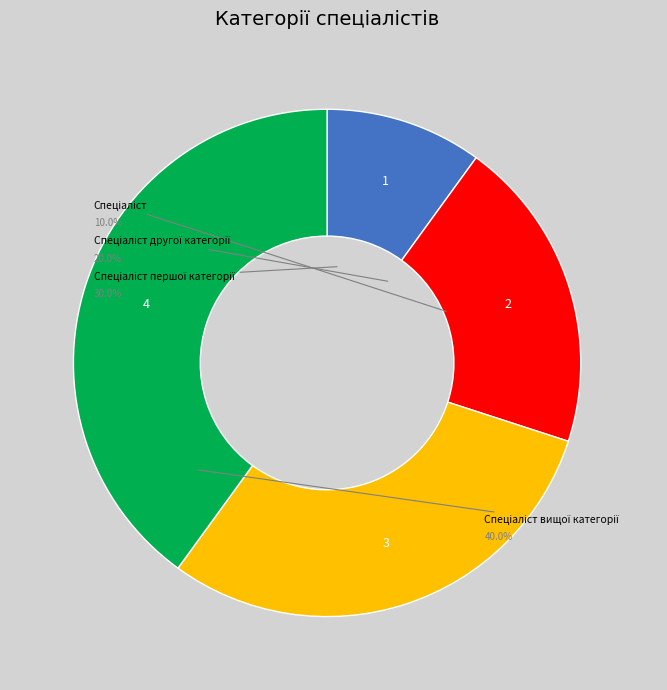

How many slices are in this pie chart?

4